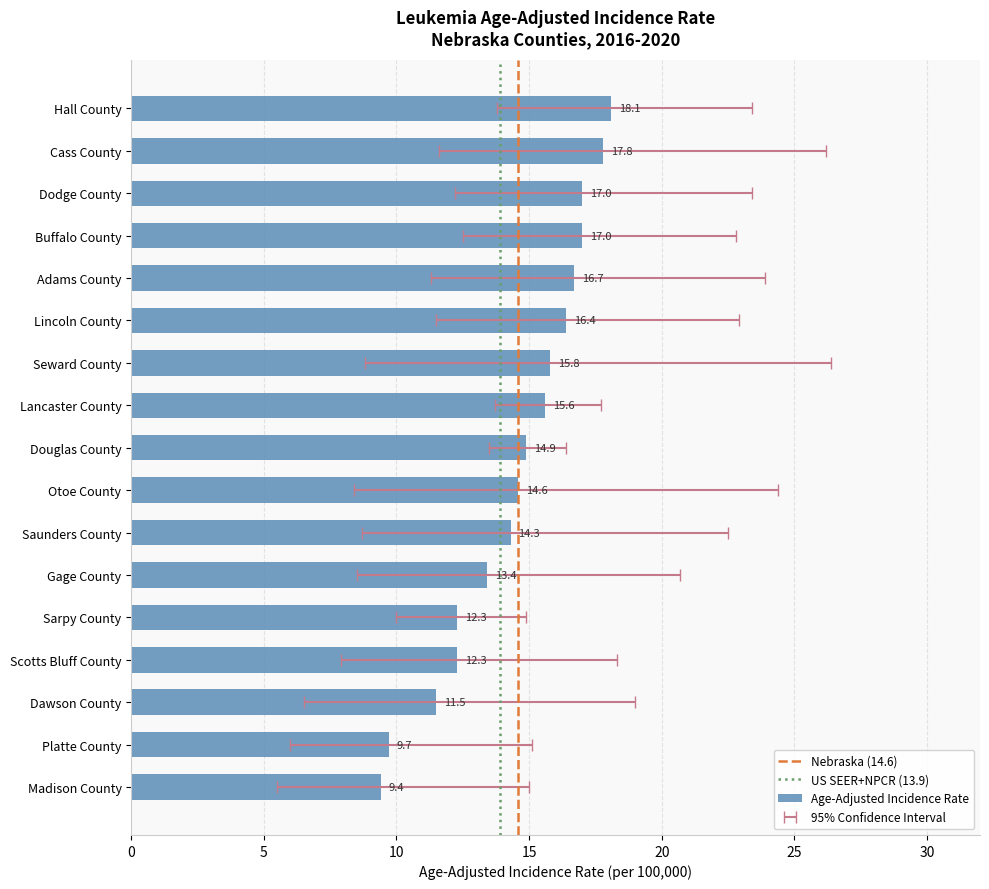

What is the lowest value of the Age-Adjusted Incidence Rate series?

9.4